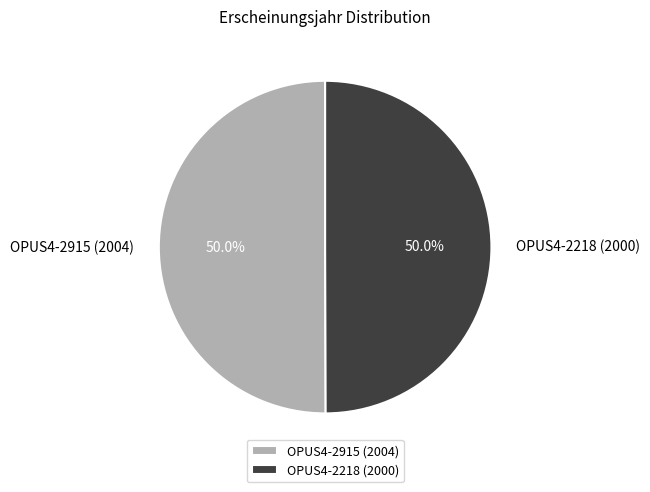

What percentage do OPUS4-2218 (2000) and OPUS4-2915 (2004) together represent?

100.0%